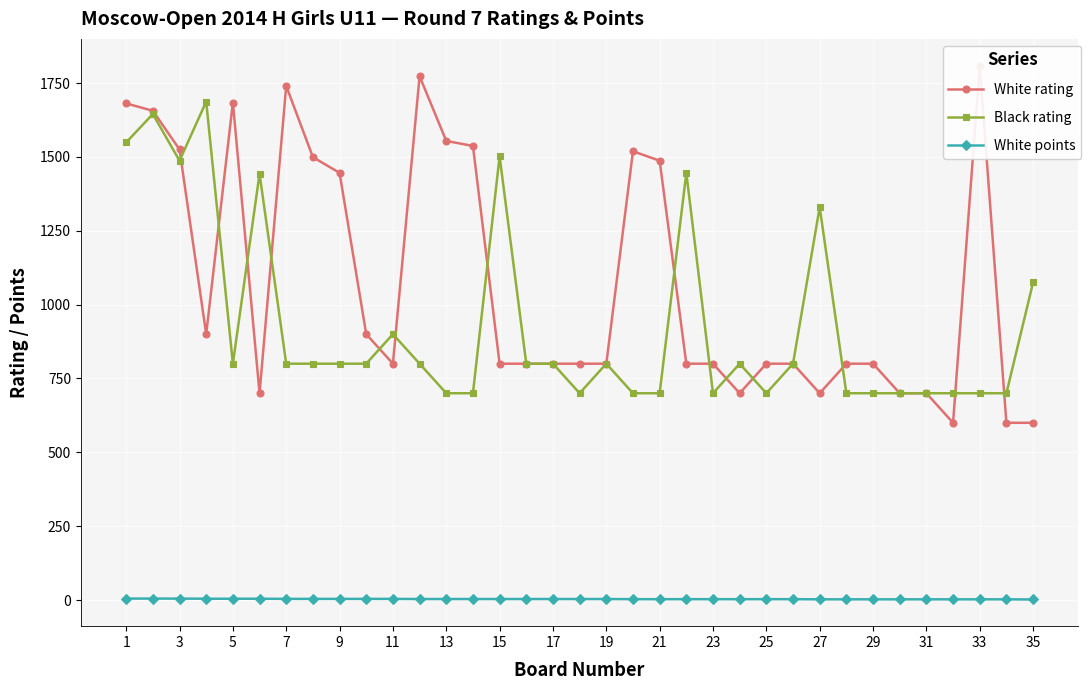

List the series in order of their peak value, highest first.

White rating, Black rating, White points